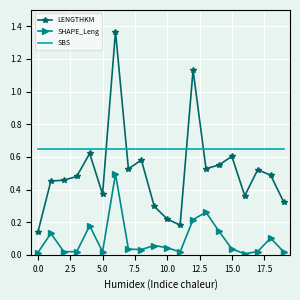

Which series has the largest range (max minus min)?

LENGTHKM